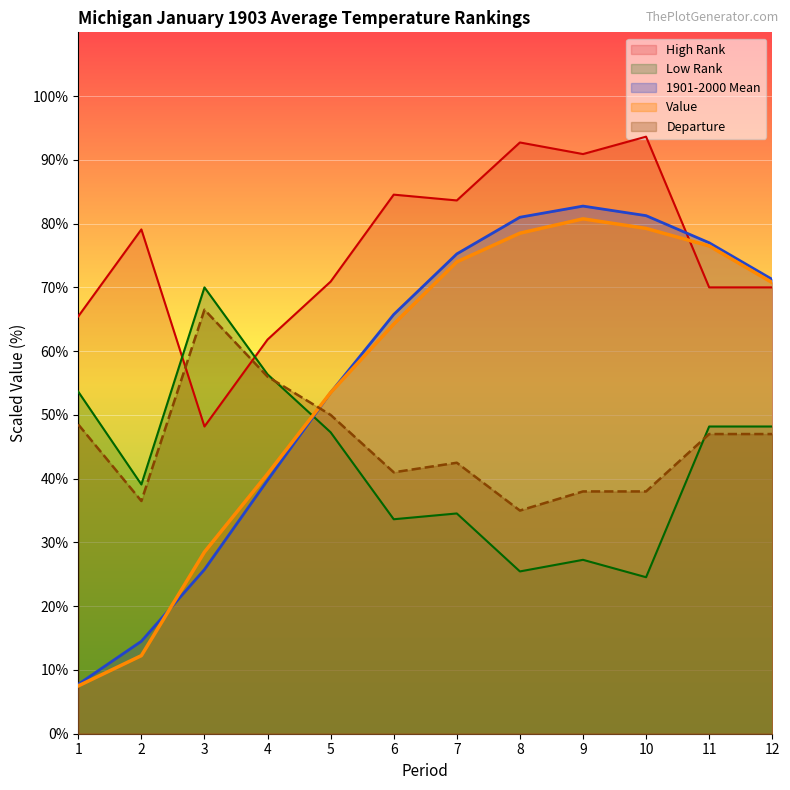

Where do 1901-2000 Mean and Low Rank first cross each other?

4 and 5